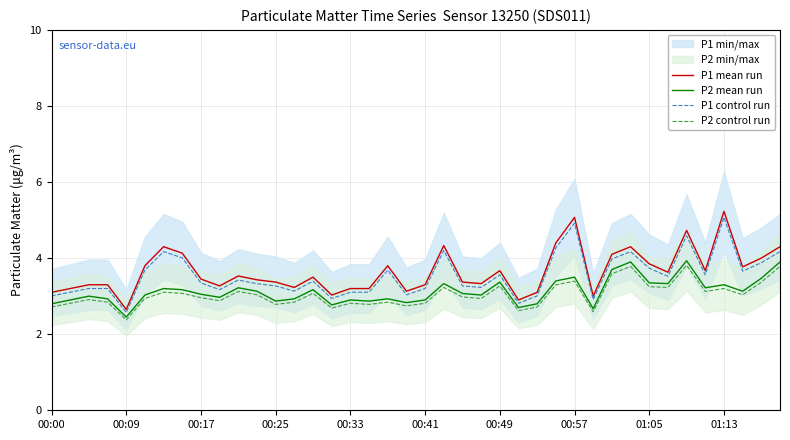

What is the minimum value shown in the chart?

2.4